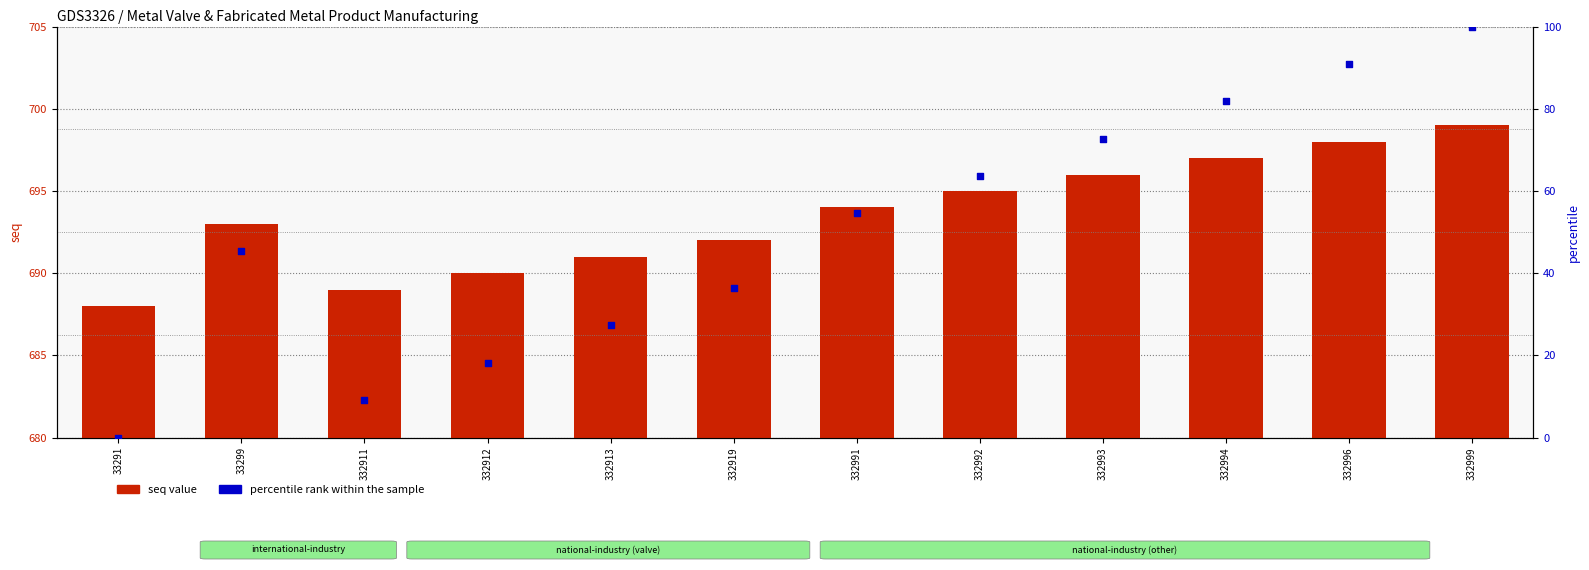

Which series has the widest spread of Y values?

percentile rank within the sample